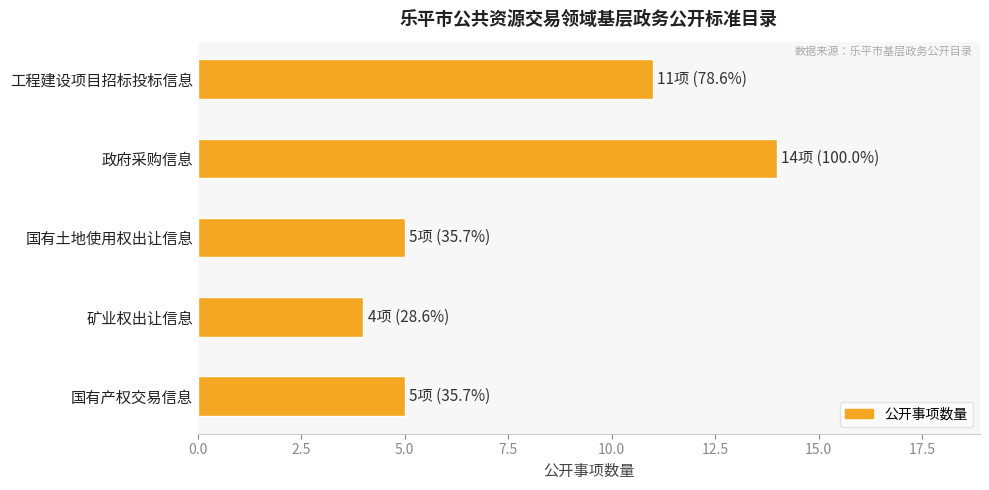

What is the value of the 3rd bar from the top?

5